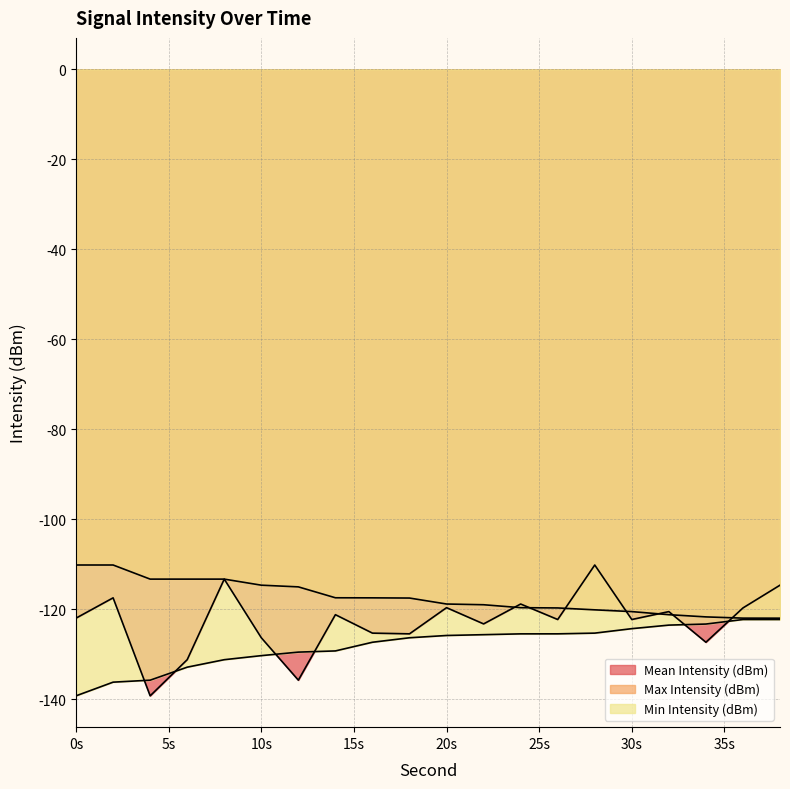

True or false: Min Intensity (dBm) has more than 2 interior local peaks.

False